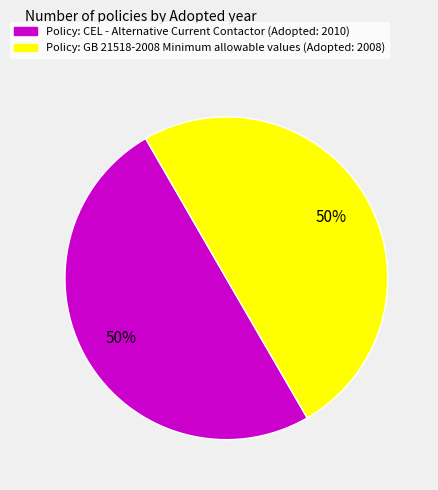

To the nearest percent, what is the average slice percentage?

50%